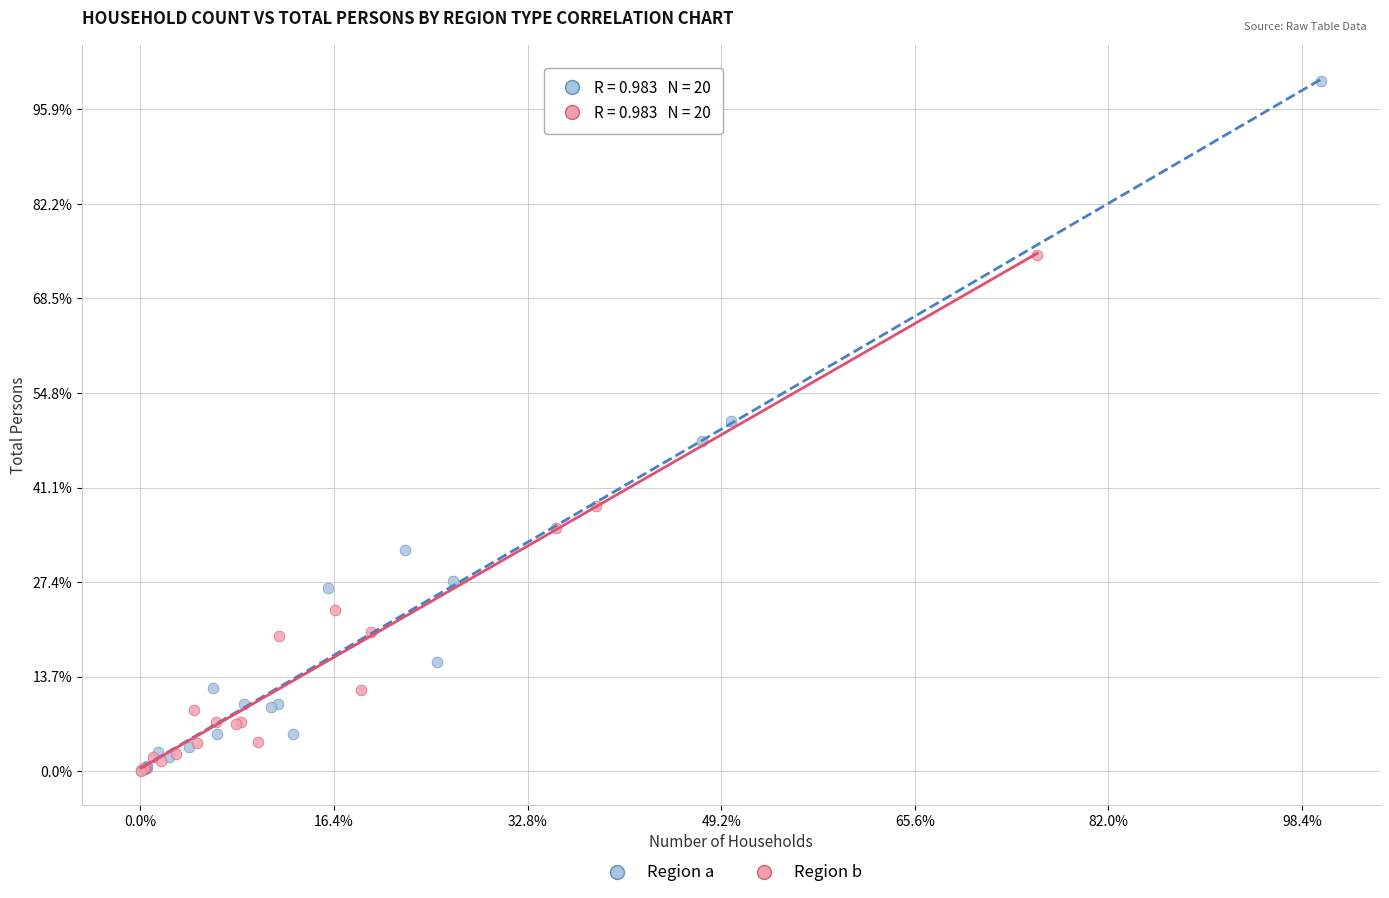

Which series has the widest spread of Y values?

Region a